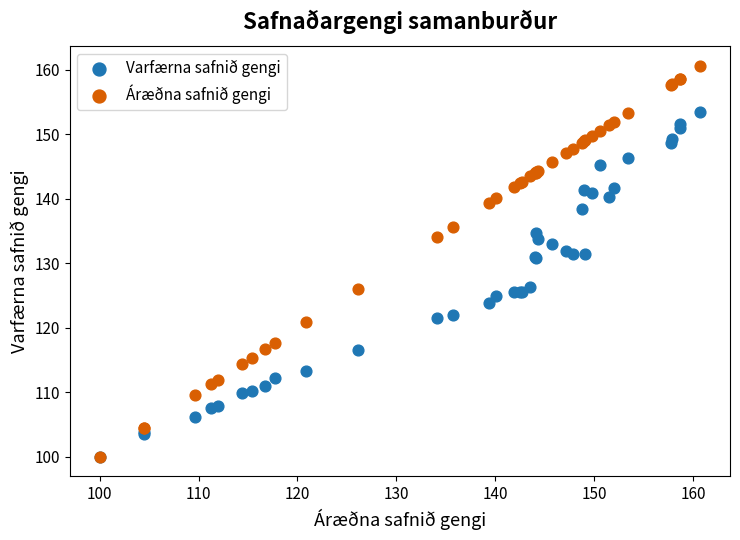

Which series reaches the maximum Y coordinate?

Áræðna safnið gengi